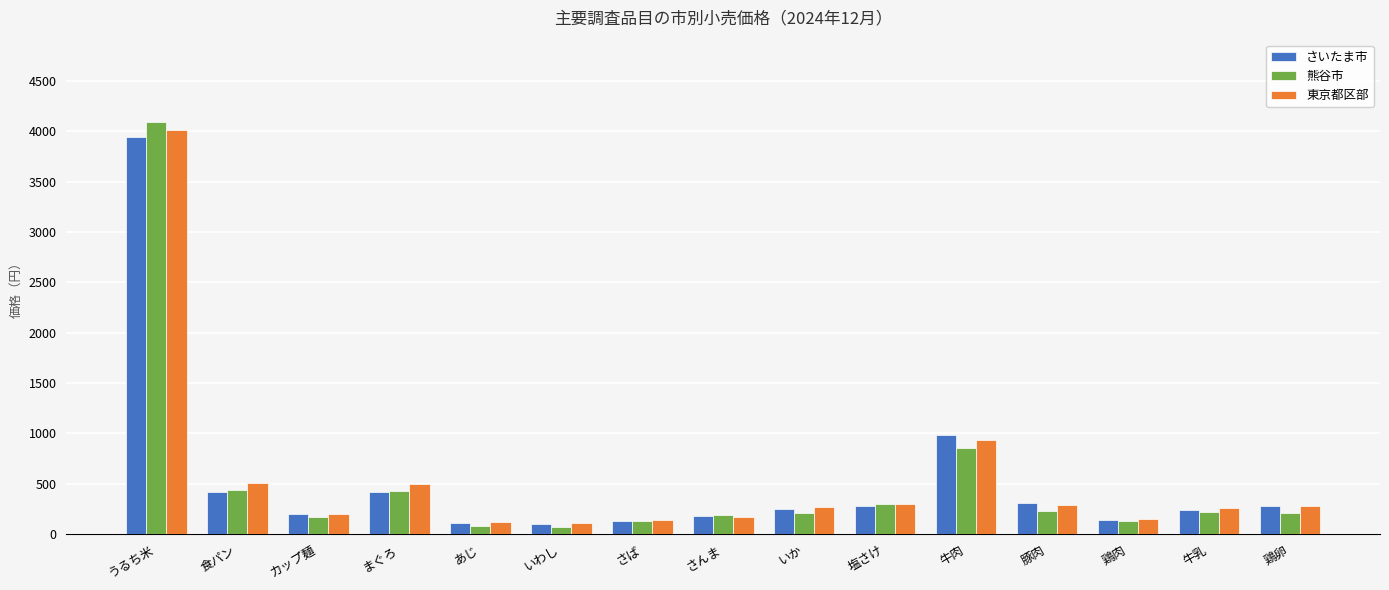

Which series has the largest range (max minus min)?

熊谷市